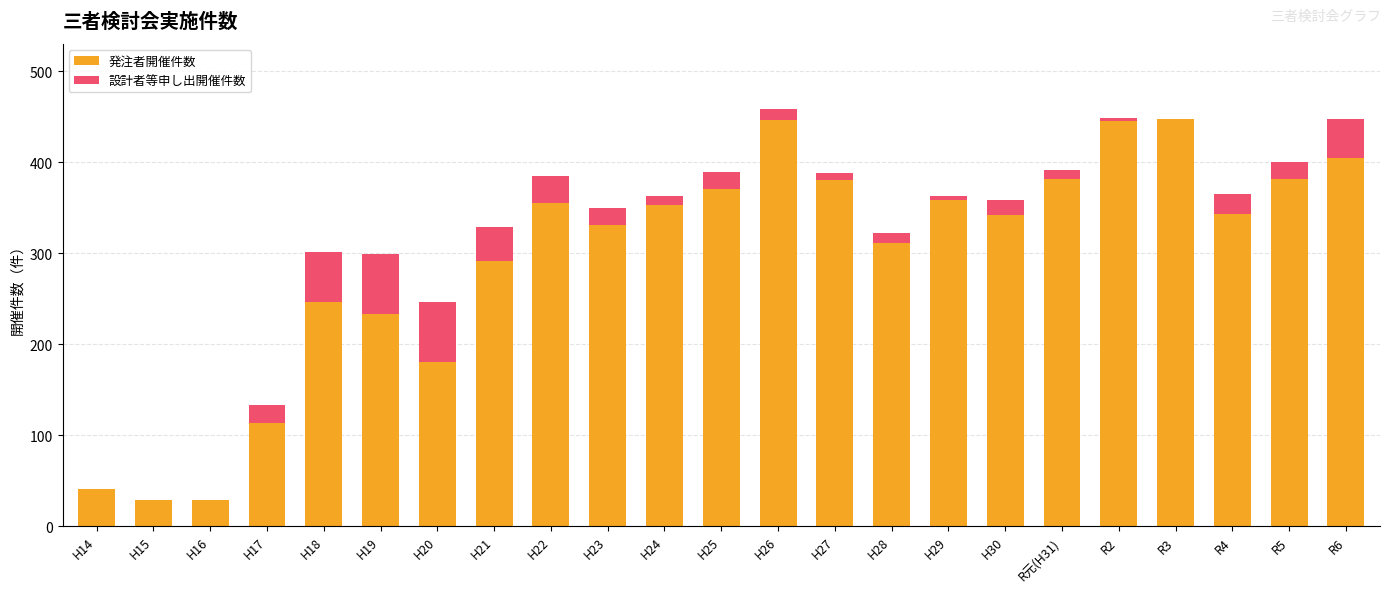

The value of 発注者開催件数 at H16 is 29. True or false?

True